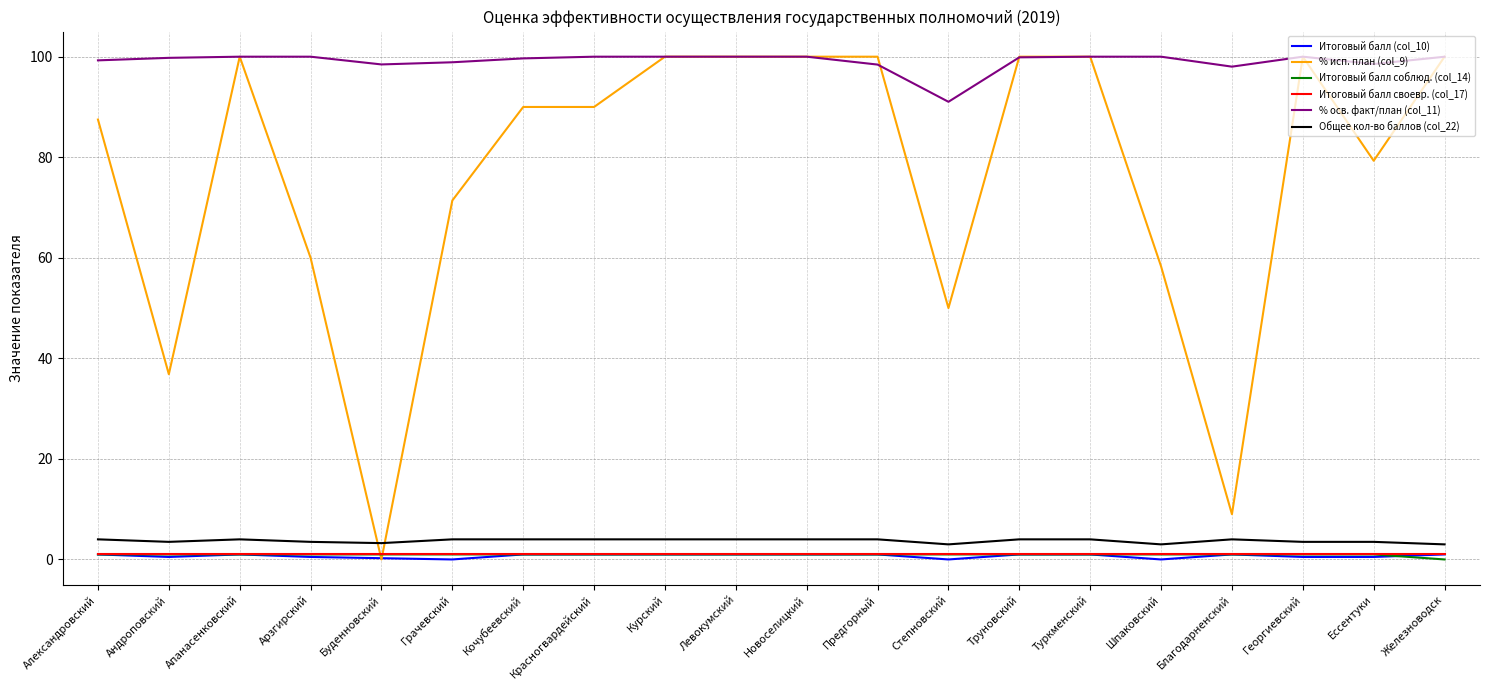

What are all the series names shown in the legend?

Итоговый балл (col_10), % исп. план (col_9), Итоговый балл соблюд. (col_14), Итоговый балл своевр. (col_17), % осв. факт/план (col_11), Общее кол-во баллов (col_22)